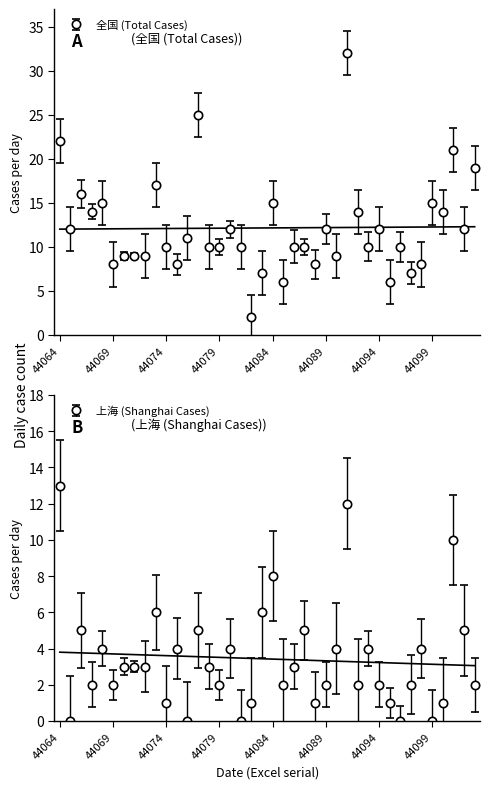

True or false: 上海 and 全国 cross at least once.

False